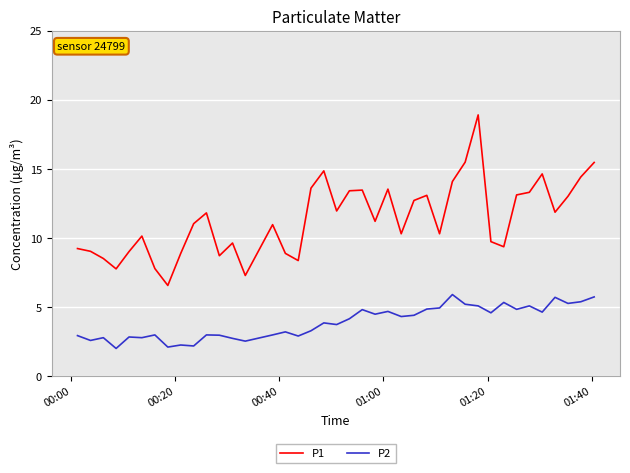

What is the maximum value for P2?

5.9